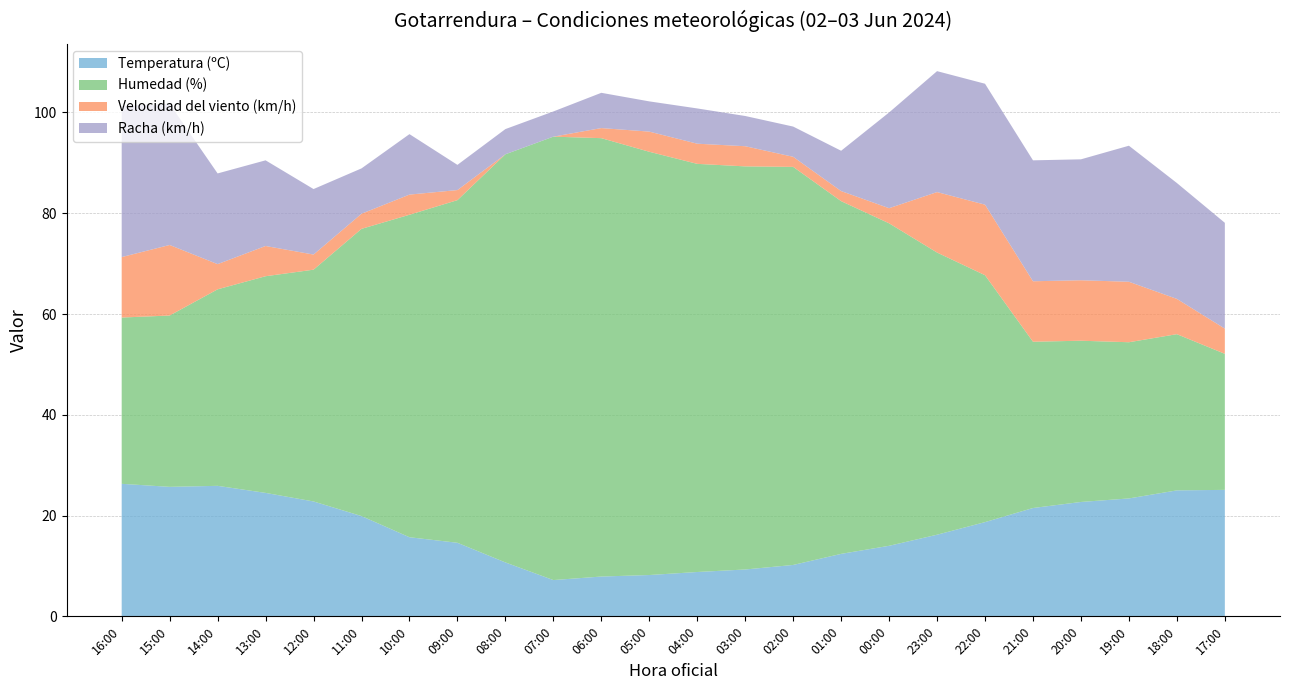

Reading left to right, list all the values displayed in this chart.

Temperatura (ºC): 26.3	25.7	25.9	24.5	22.8	19.9	15.7	14.6	10.7	7.2	7.9	8.2	8.8	9.3	10.2	12.4	14.0	16.2	18.7	21.5	22.7	23.4	25.0	25.1
Humedad (%): 33.0	34.0	39.0	43.0	46.0	57.0	64.0	68.0	81.0	88.0	87.0	84.0	81.0	80.0	79.0	70.0	64.0	56.0	49.0	33.0	32.0	31.0	31.0	27.0
Velocidad del viento (km/h): 12.0	14.0	5.0	6.0	3.0	3.0	4.0	2.0	0.0	0.0	2.0	4.0	4.0	4.0	2.0	2.0	3.0	12.0	14.0	12.0	12.0	12.0	7.0	5.0
Racha (km/h): 30.0	28.0	18.0	17.0	13.0	9.0	12.0	5.0	5.0	5.0	7.0	6.0	7.0	6.0	6.0	8.0	19.0	24.0	24.0	24.0	24.0	27.0	23.0	21.0